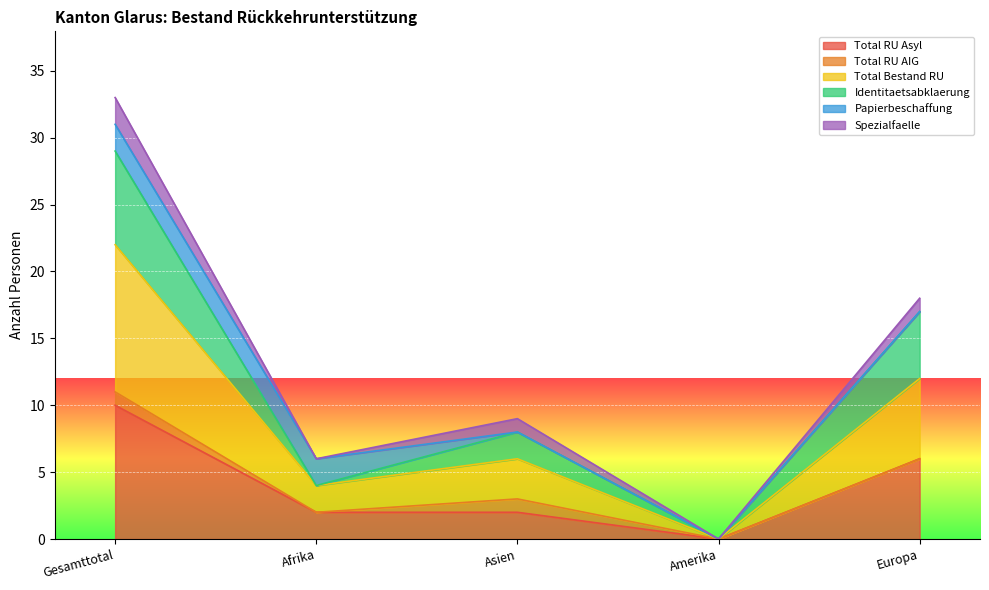

Is it true that Total RU Asyl equals -4 at Amerika?

False